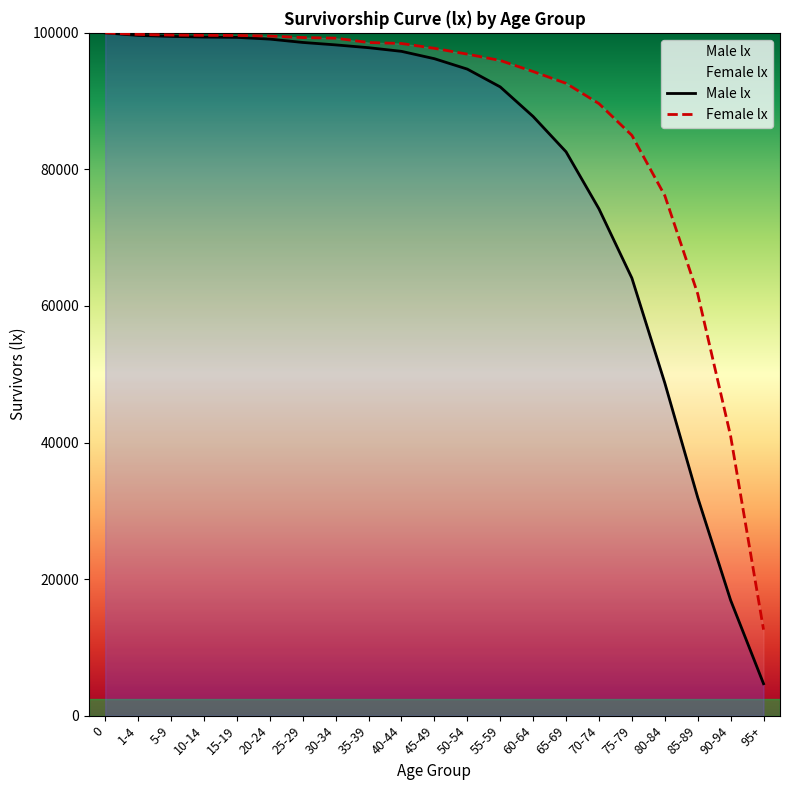

True or false: Female lx has more than 0 interior local peaks.

False